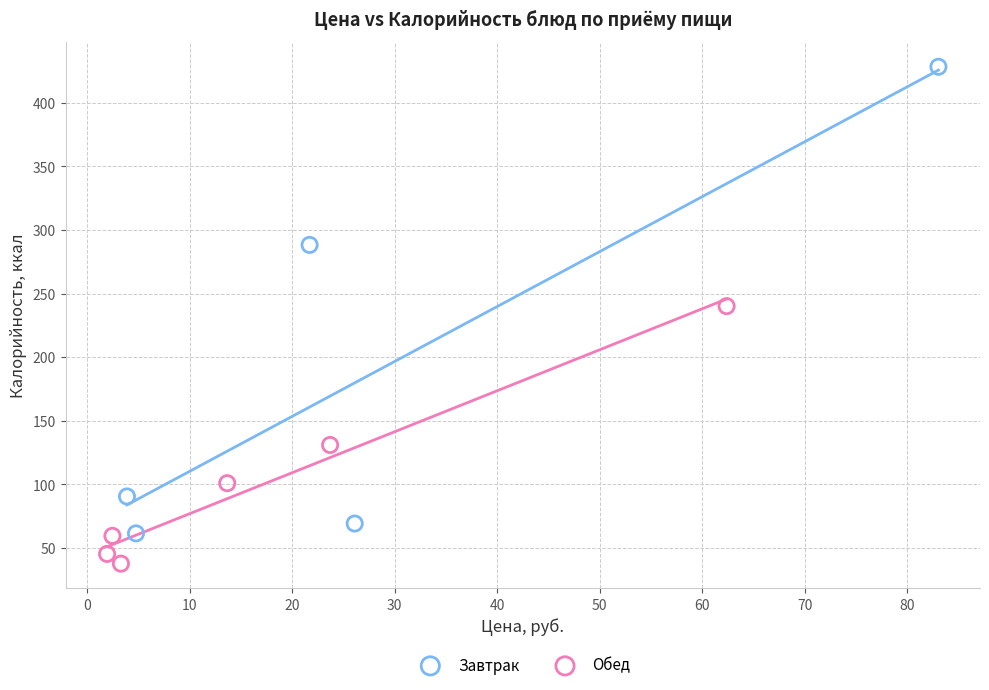

Which series reaches the maximum Y coordinate?

Завтрак